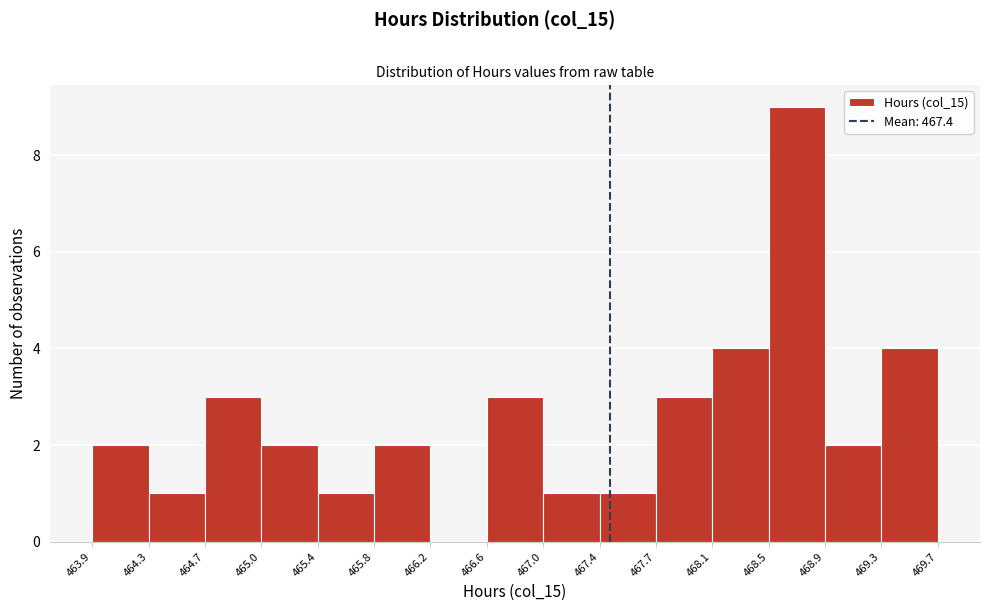

What is the height of the bar covering 465.4 to 465.8 on the x-axis? The values are not printed on the chart, so give them approximately, as read against the axis.

1